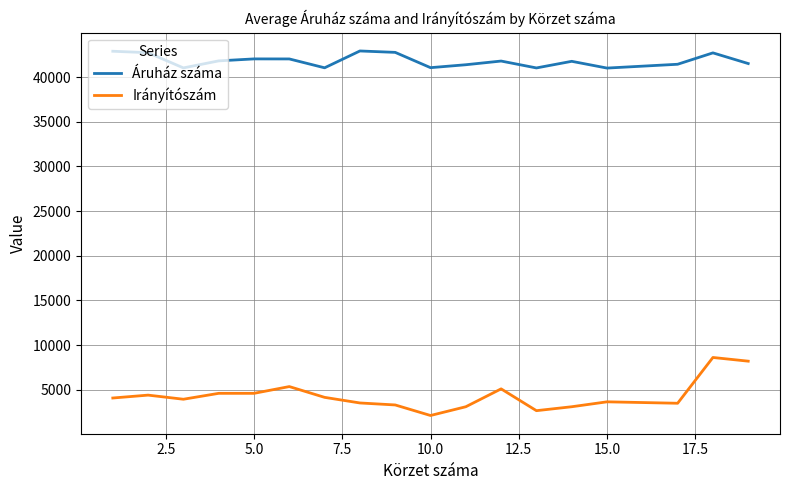

Which series has the largest range (max minus min)?

Irányítószám